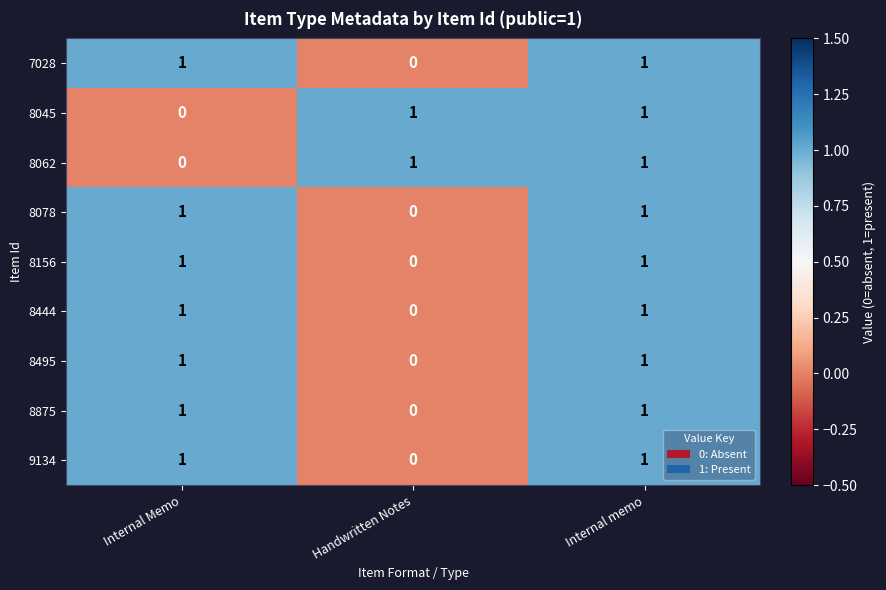

At how many categories does at least one series exceed 0?

3